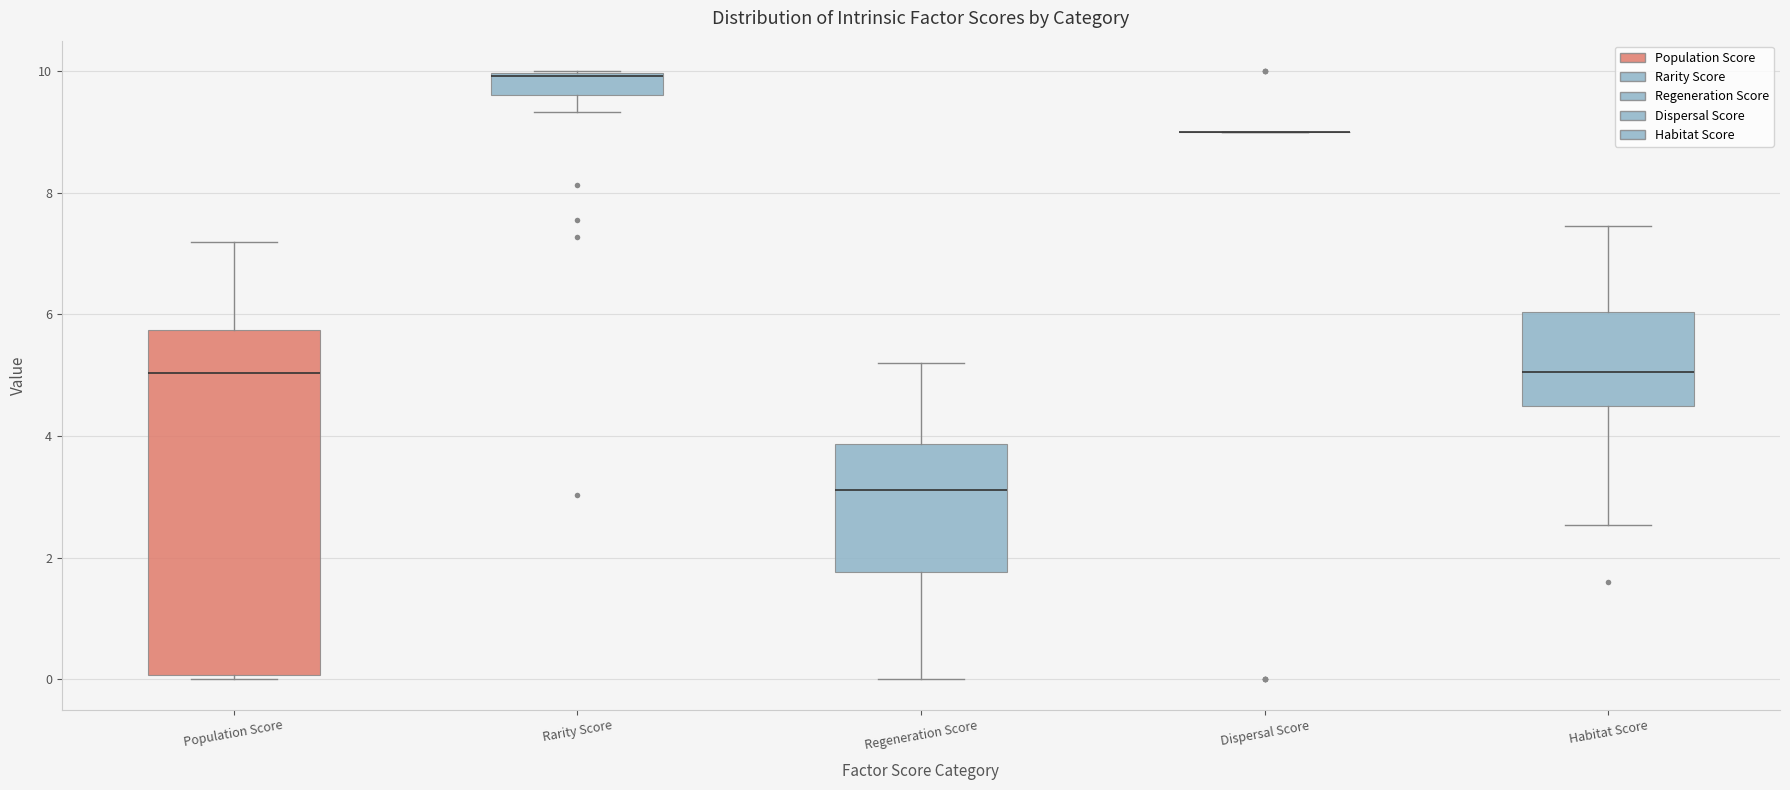

Reading left to right, transcribe this box plot: for each box, give where its median line is, the range the box spans, and where its two whiskers end, as read against the y-axis. The values are not printed on the chart, so give them approximately, as read against the axis.

Population Score: median 5.0, box 0.0 to 5.8, whiskers 0.0 (just below the box's lower edge) to 7.2
Rarity Score: median 10.0, box 9.6 to 10.0, whiskers 9.4 to 10.0
Regeneration Score: median 3.2, box 1.8 to 3.8, whiskers 0.0 to 5.2
Dispersal Score: box collapsed to a line at 9.0, whiskers 9.0 to 9.0
Habitat Score: median 5.0, box 4.4 to 6.0, whiskers 2.6 to 7.4